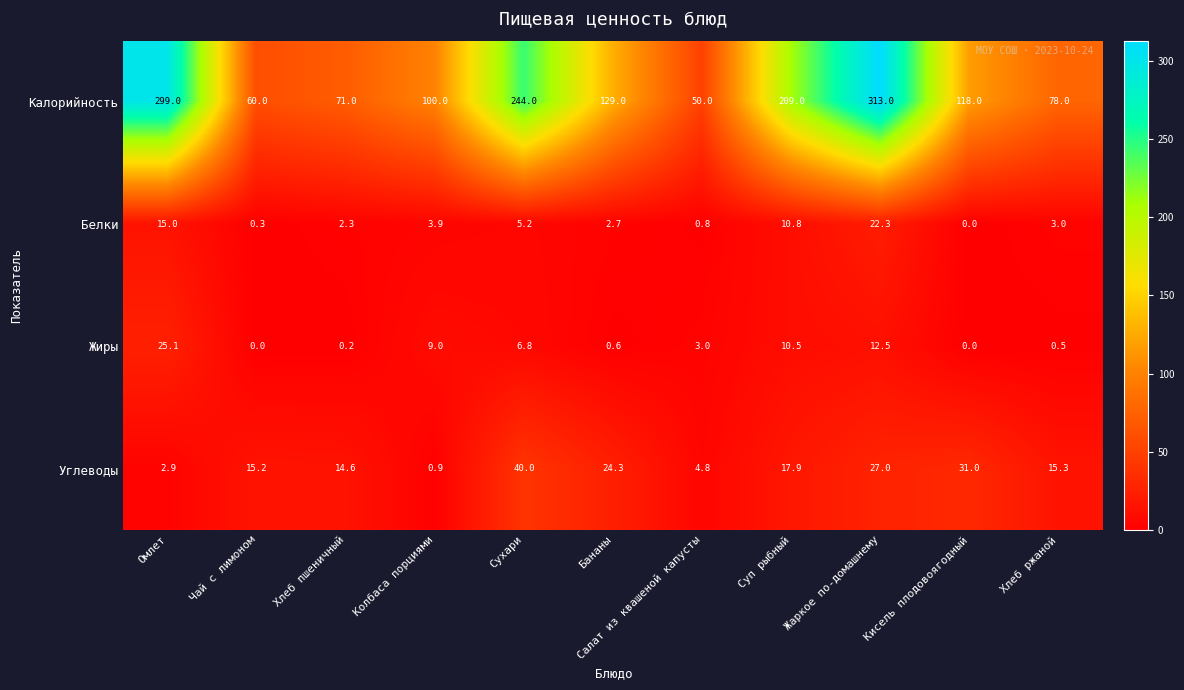

At which category is the sum across all series the highest?

Жаркое по-домашнему